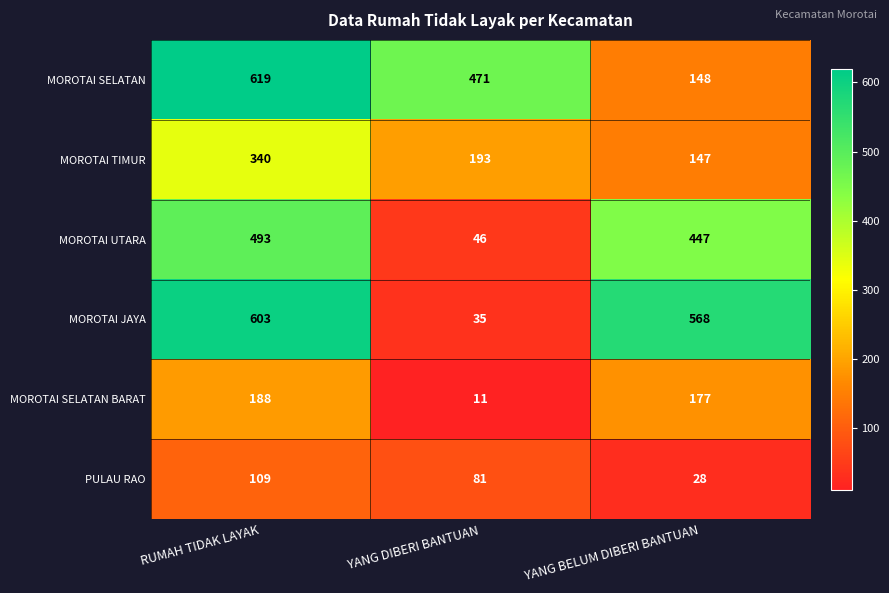

Where is MOROTAI UTARA nearest to the value 269?

YANG BELUM DIBERI BANTUAN